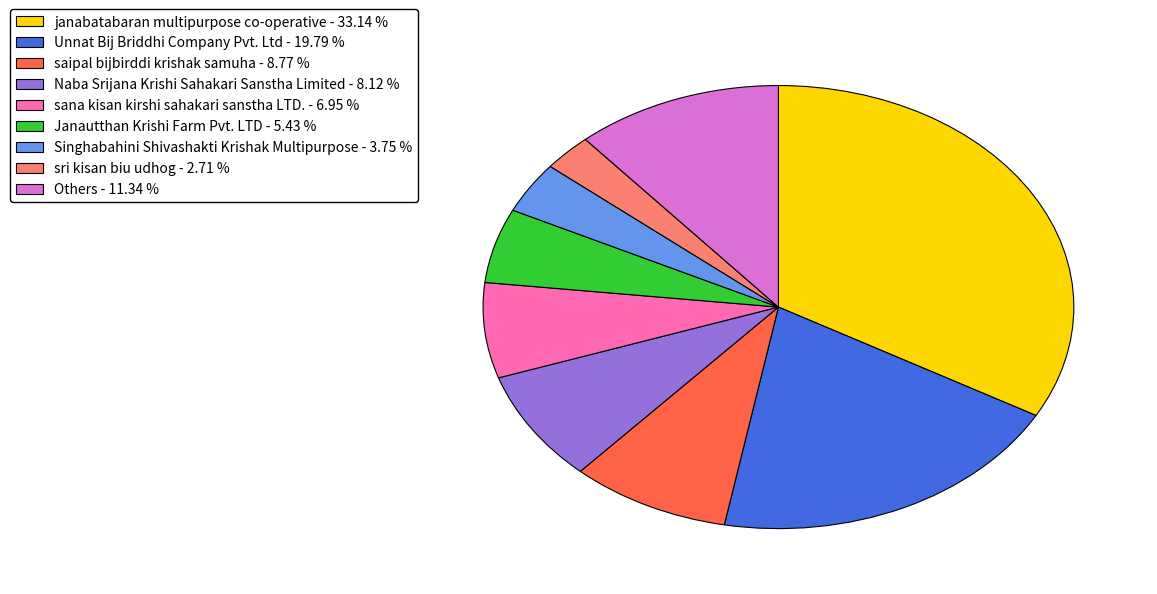

What is the largest slice in the pie chart?

janabatabaran multipurpose co-operative - 33.14 %